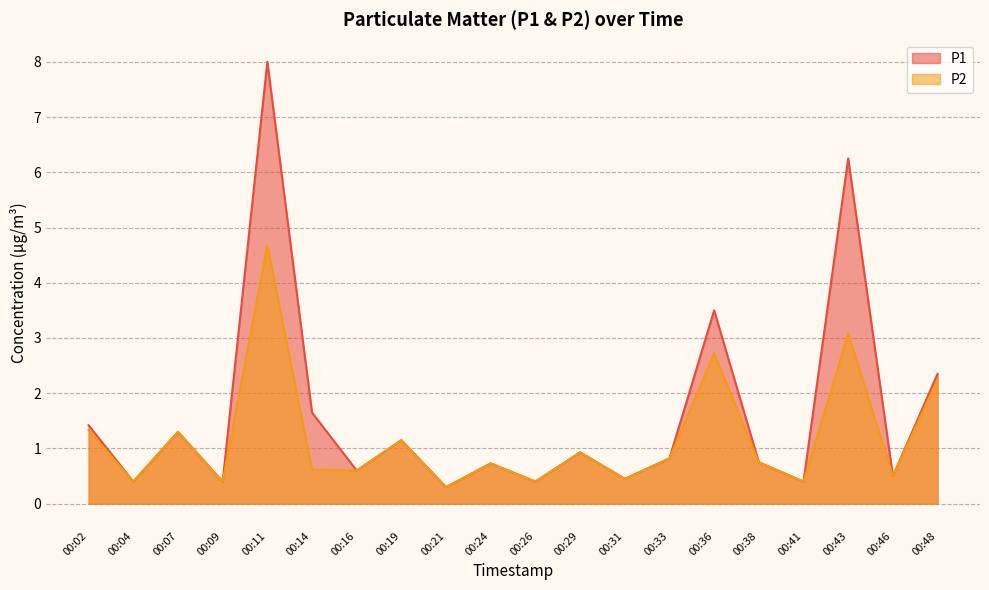

Reading left to right, transcribe all the data shown in this chart.

P1: 00:02=1.4	00:04=0.4	00:07=1.3	00:09=0.4	00:11=8.0	00:14=1.6	00:16=0.6	00:19=1.1	00:21=0.3	00:24=0.7	00:26=0.4	00:29=0.9	00:31=0.5	00:33=0.8	00:36=3.5	00:38=0.8	00:41=0.4	00:43=6.2	00:46=0.5	00:48=2.4
P2: 00:02=1.3	00:04=0.4	00:07=1.3	00:09=0.4	00:11=4.7	00:14=0.6	00:16=0.6	00:19=1.1	00:21=0.3	00:24=0.7	00:26=0.4	00:29=0.9	00:31=0.5	00:33=0.8	00:36=2.7	00:38=0.8	00:41=0.4	00:43=3.1	00:46=0.5	00:48=2.2